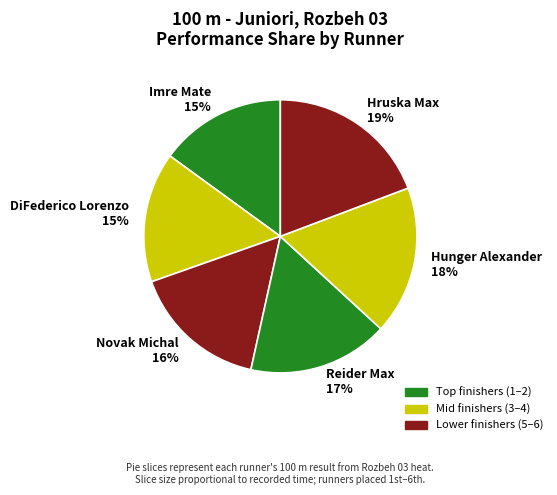

Which has a higher value, Novak Michal or Imre Mate?

Novak Michal